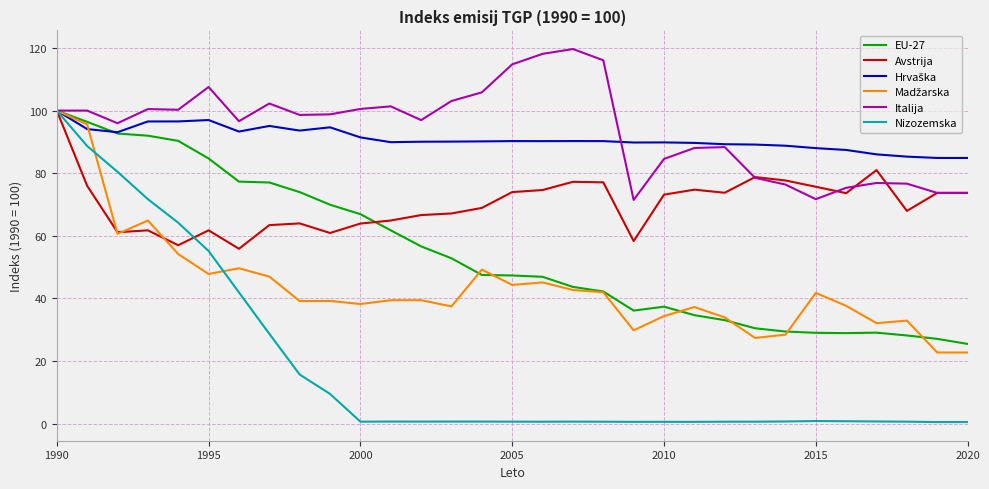

True or false: Nizozemska has more than 0 interior local peaks.

True